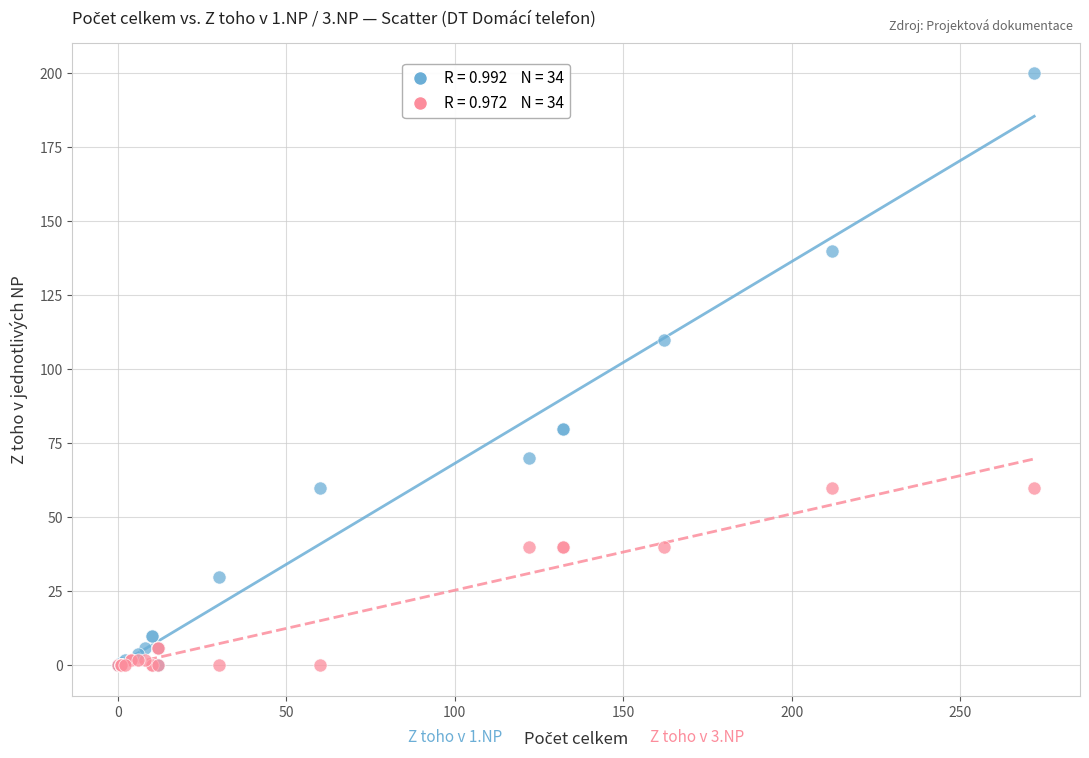

Across all series, what Y value is closest to 100?

110.0